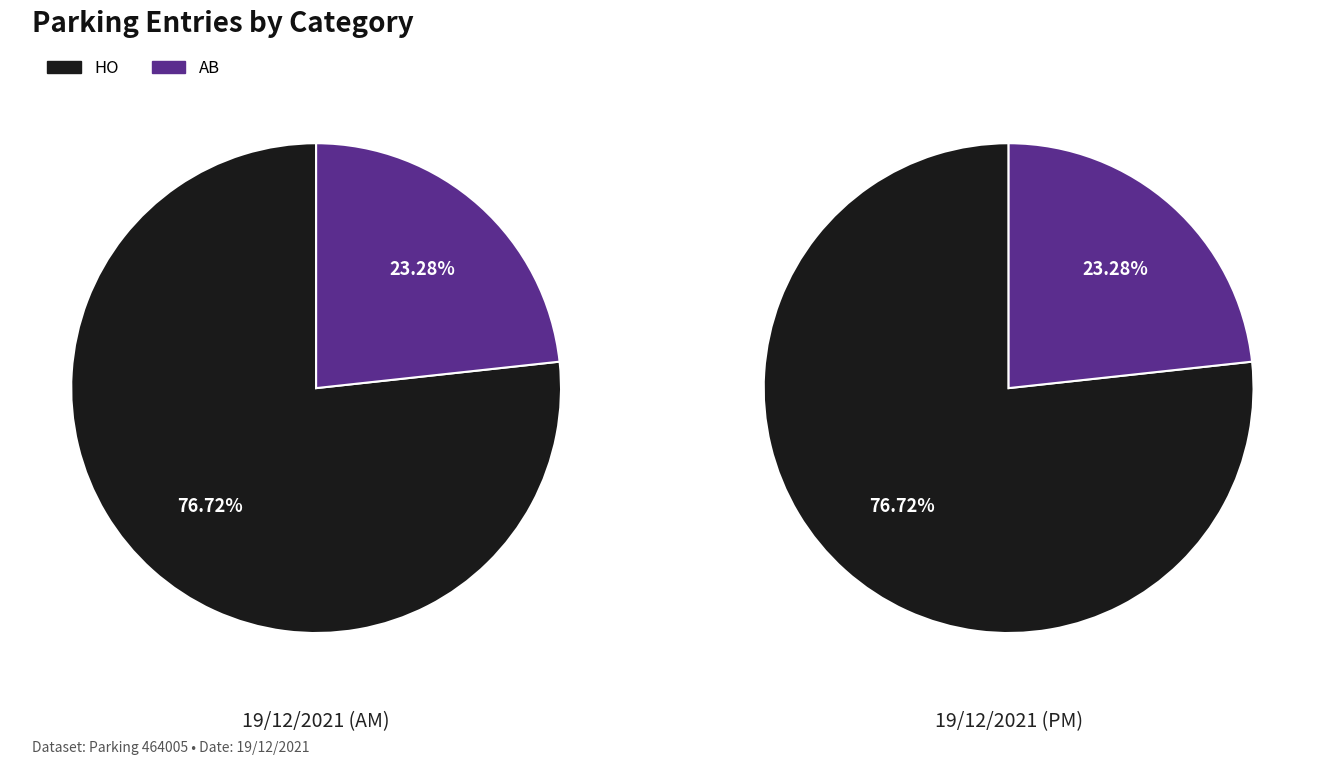

To the nearest percent, what portion does HO represent?

77%